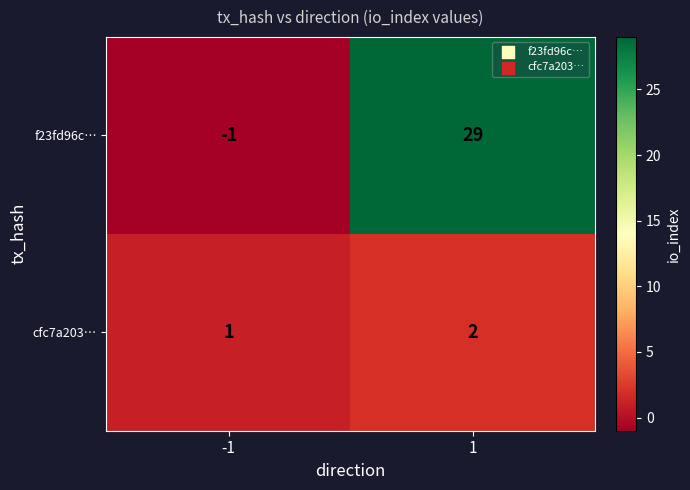

At which category is the sum across all series the highest?

1